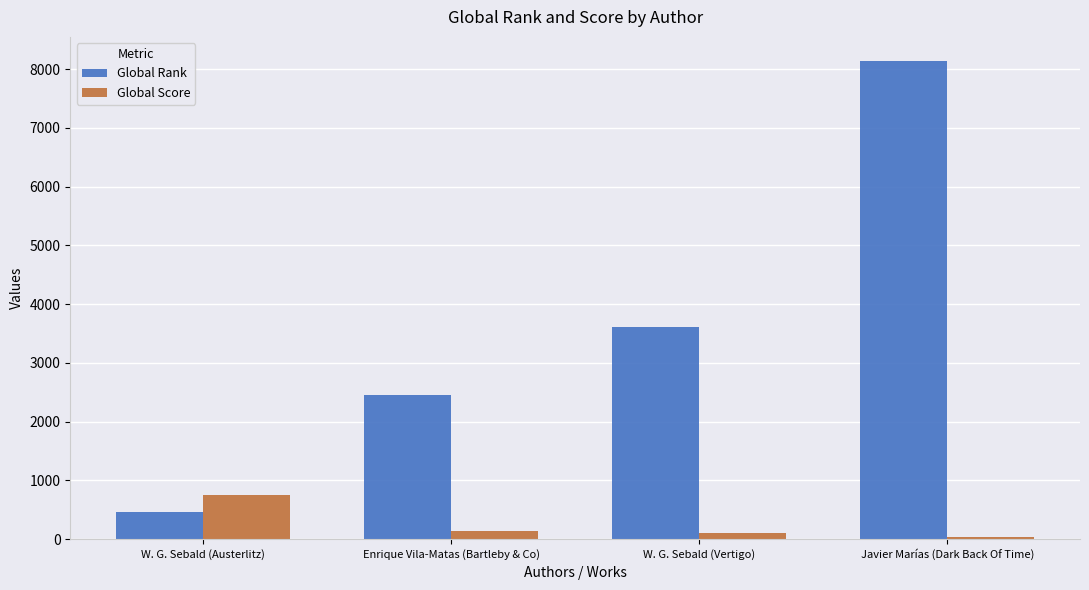

What is the greatest value displayed?

8143